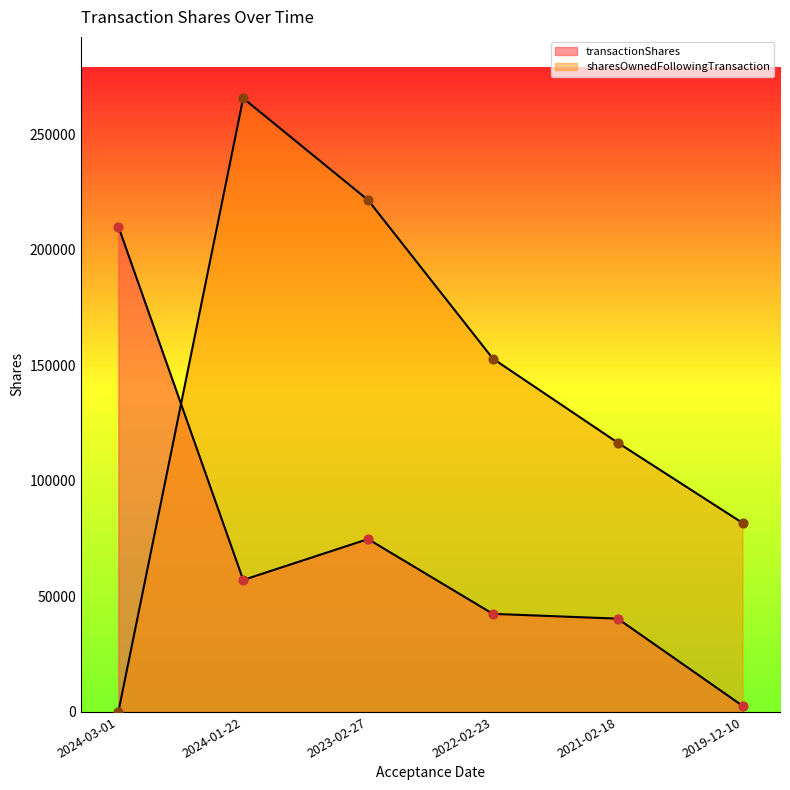

Which series reaches the maximum Y coordinate?

sharesOwnedFollowingTransaction